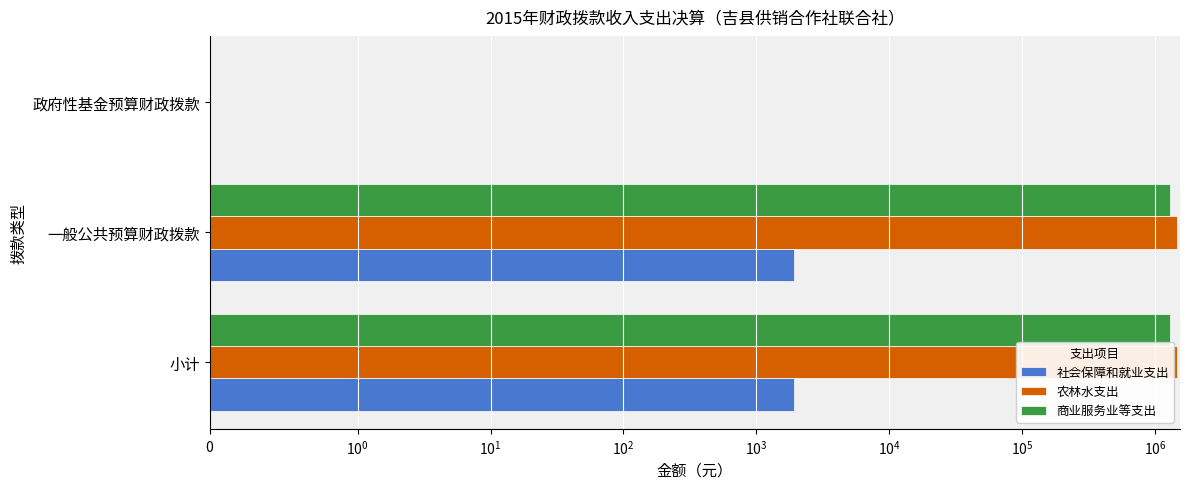

How many values in 农林水支出 are above zero?

2